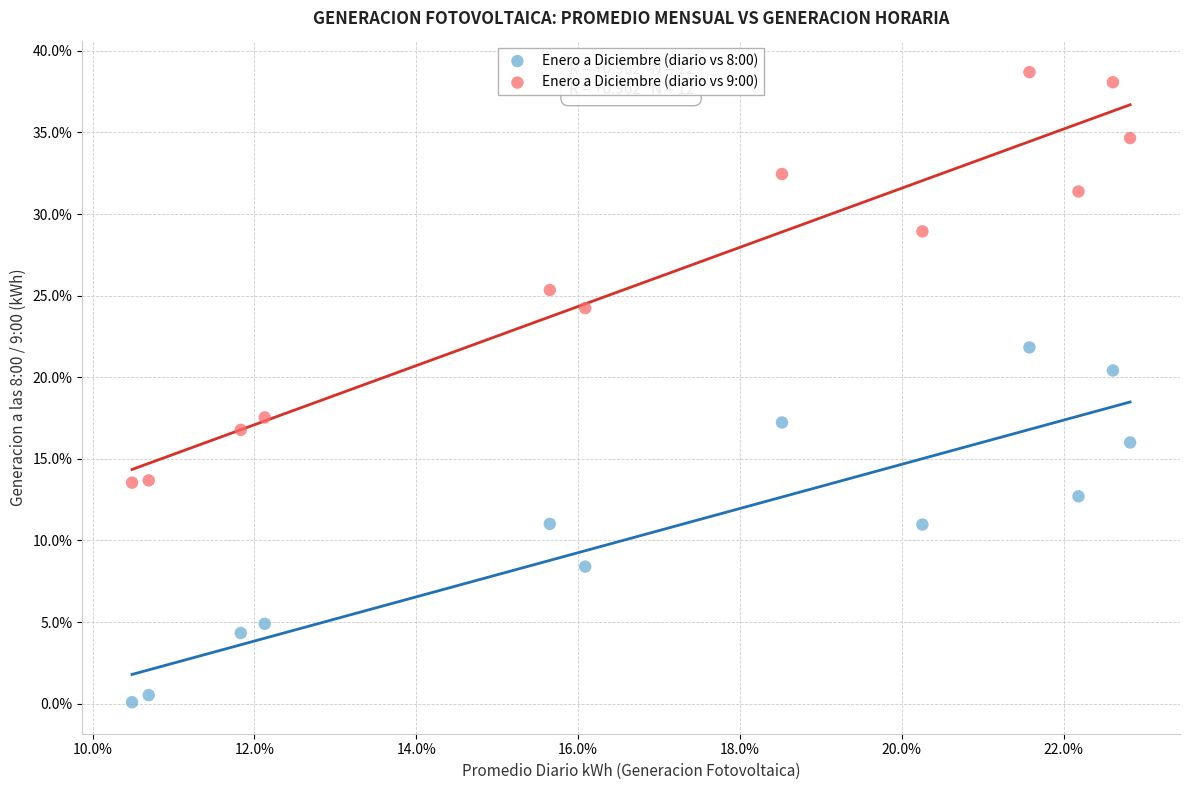

Which series reaches the maximum Y coordinate?

Enero a Diciembre (diario vs 9:00)